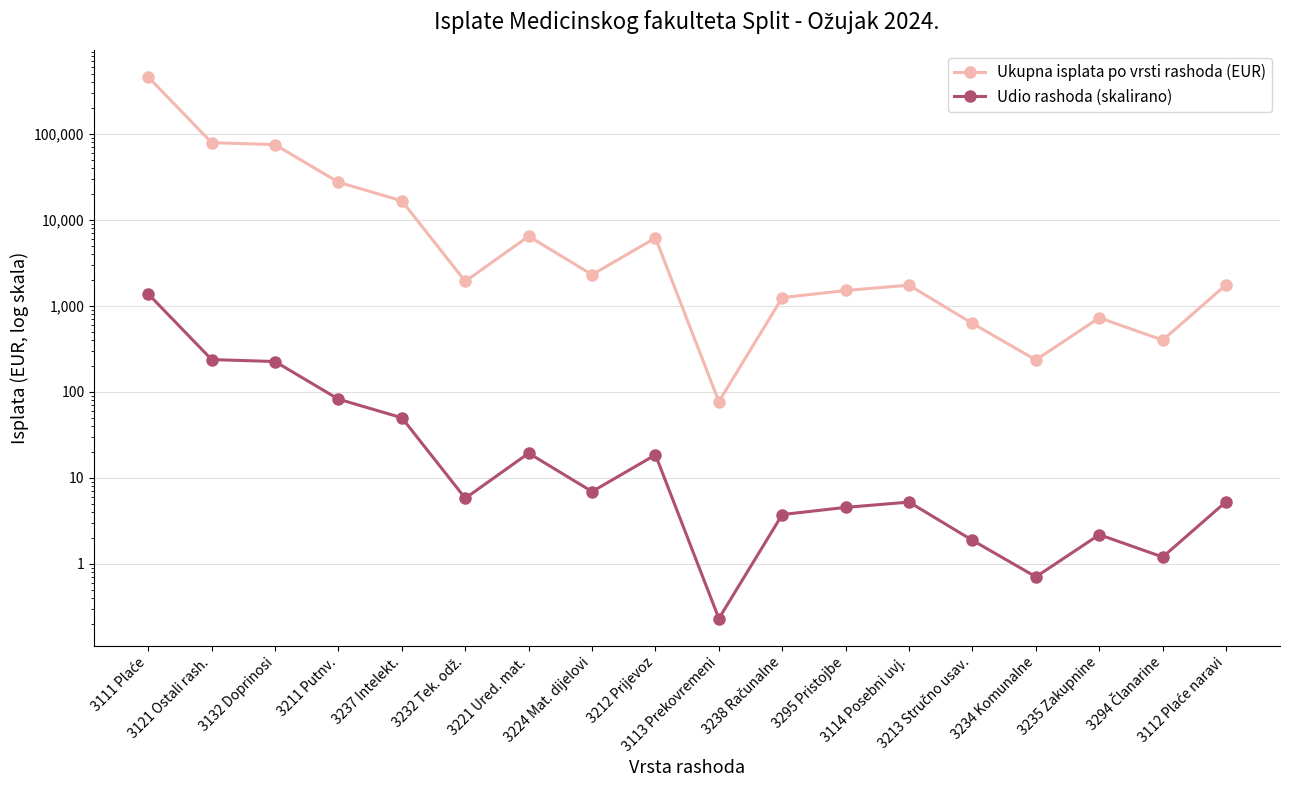

True or false: Udio rashoda (skalirano) and Ukupna isplata po vrsti rashoda (EUR) cross at least once.

False